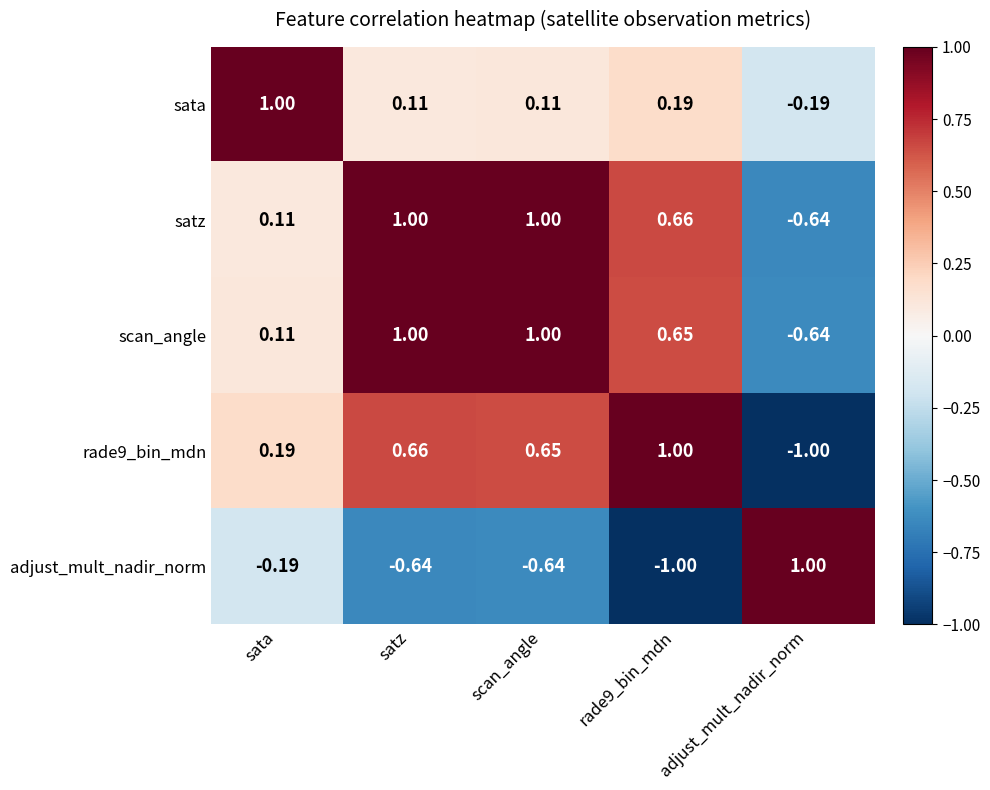

What is the minimum value shown in the chart?

-1.0